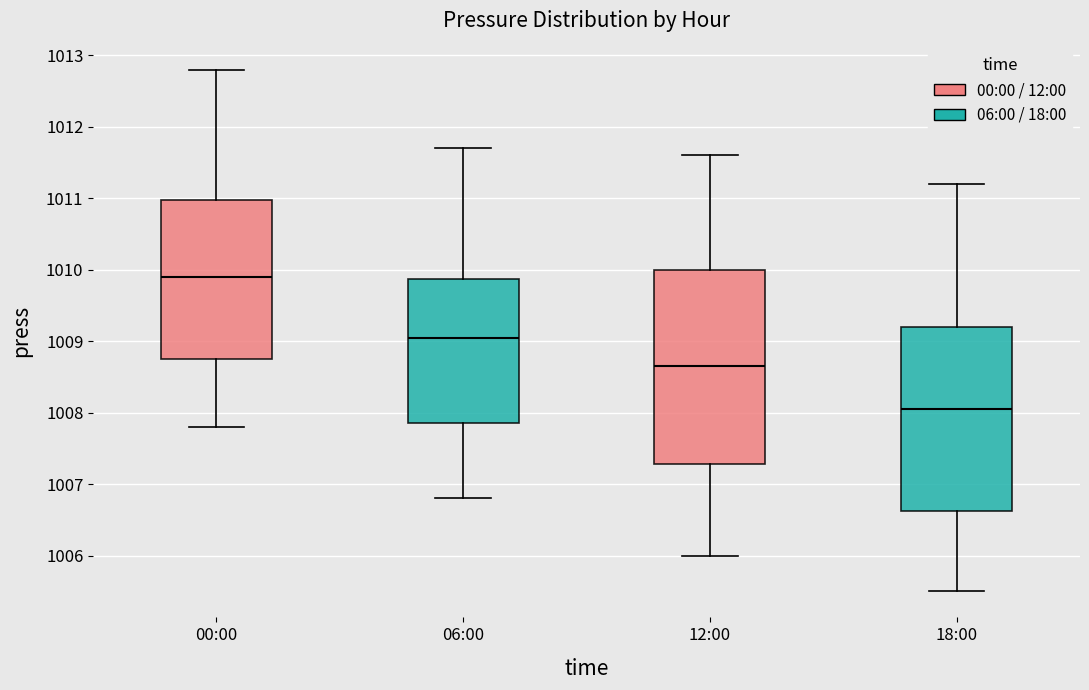

Reading left to right, read every box against the y-axis: the position of its median line, the range the box covers, and the ends of its whiskers. The values are not printed on the chart, so give them approximately, as read against the axis.

00:00: median 1009.9, box 1008.8 to 1011.0, whiskers 1007.8 to 1012.8
06:00: median 1009.1, box 1007.9 to 1009.9, whiskers 1006.8 to 1011.7
12:00: median 1008.7, box 1007.3 to 1010.0, whiskers 1006.0 to 1011.6
18:00: median 1008.1, box 1006.6 to 1009.2, whiskers 1005.5 to 1011.2